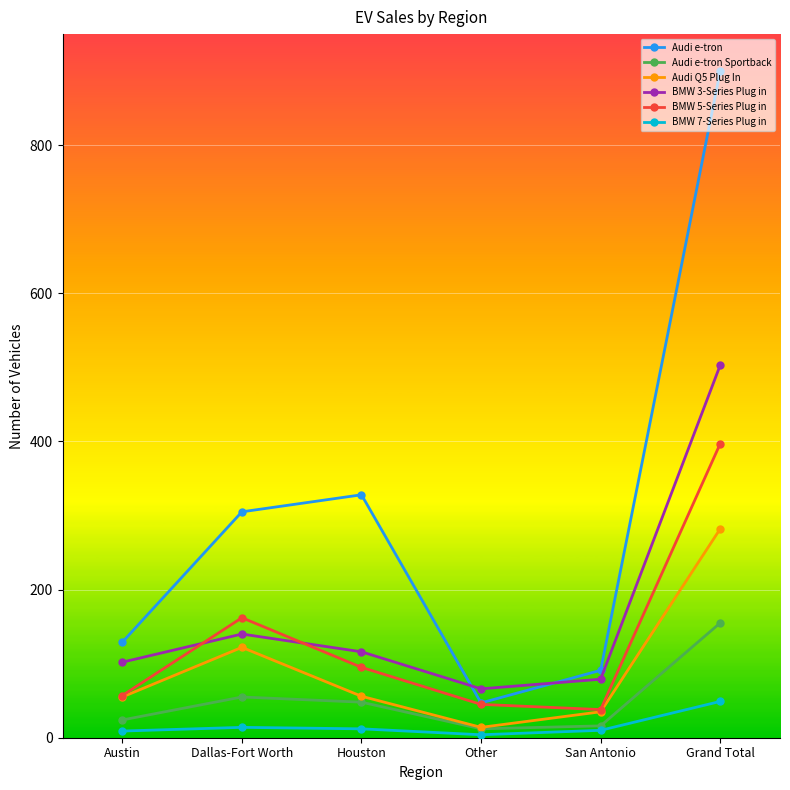

In BMW 7-Series Plug in, how many points are higher than both neighbors (excluding endpoints)?

1